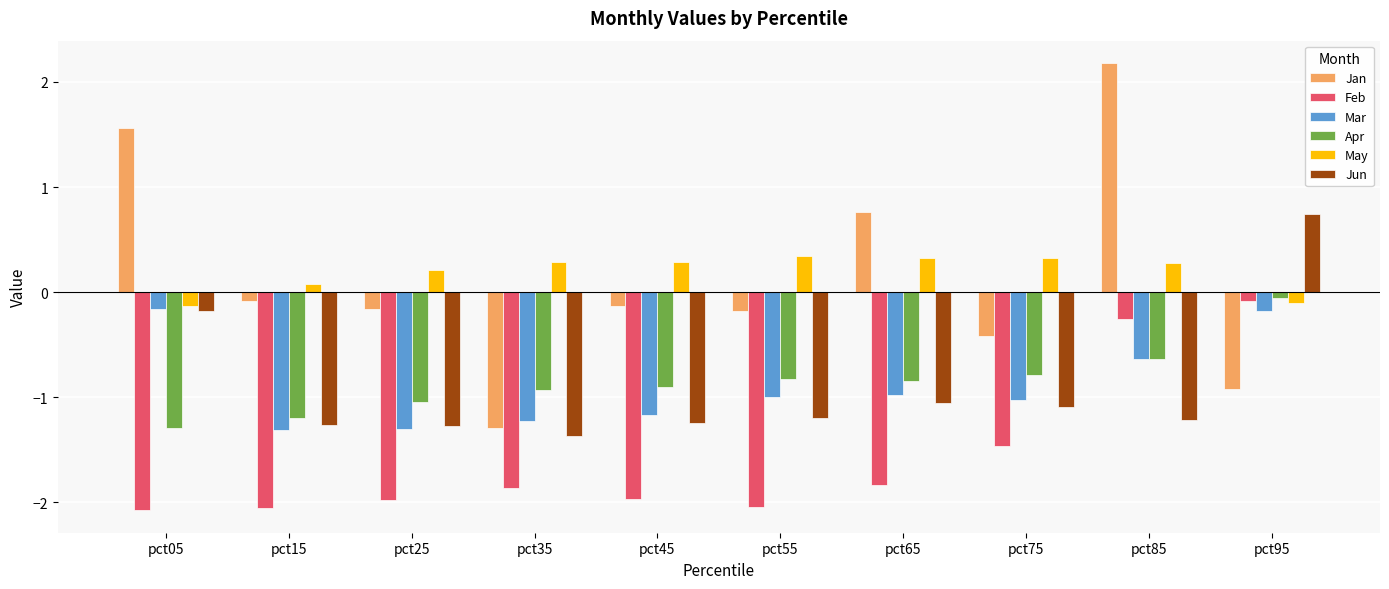

The Jan series shows -1.3 at pct35. True or false?

True